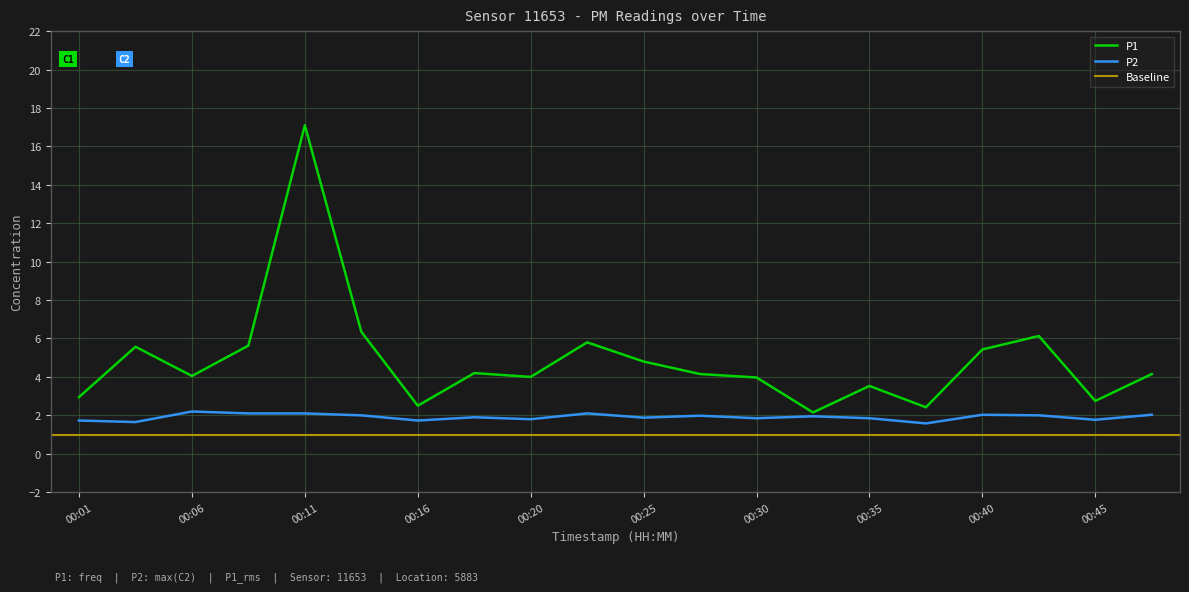

Reading left to right, extract all data points from this chart.

P1: 3.0	5.6	4.0	5.6	17.1	6.3	2.5	4.2	4.0	5.8	4.8	4.2	4.0	2.1	3.5	2.4	5.4	6.1	2.8	4.2
P2: 1.7	1.6	2.2	2.1	2.1	2.0	1.7	1.9	1.8	2.1	1.9	2.0	1.9	1.9	1.9	1.6	2.0	2.0	1.8	2.0